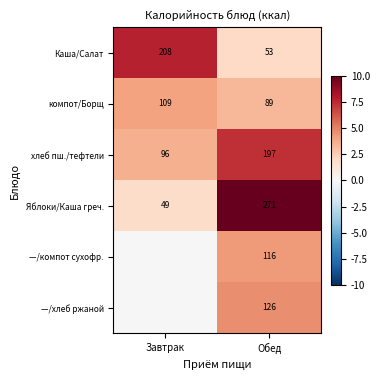

Rank the series at Завтрак from lowest to highest value.

—/компот сухофр., —/хлеб ржаной, Яблоки/Каша греч., хлеб пш./тефтели, компот/Борщ, Каша/Салат